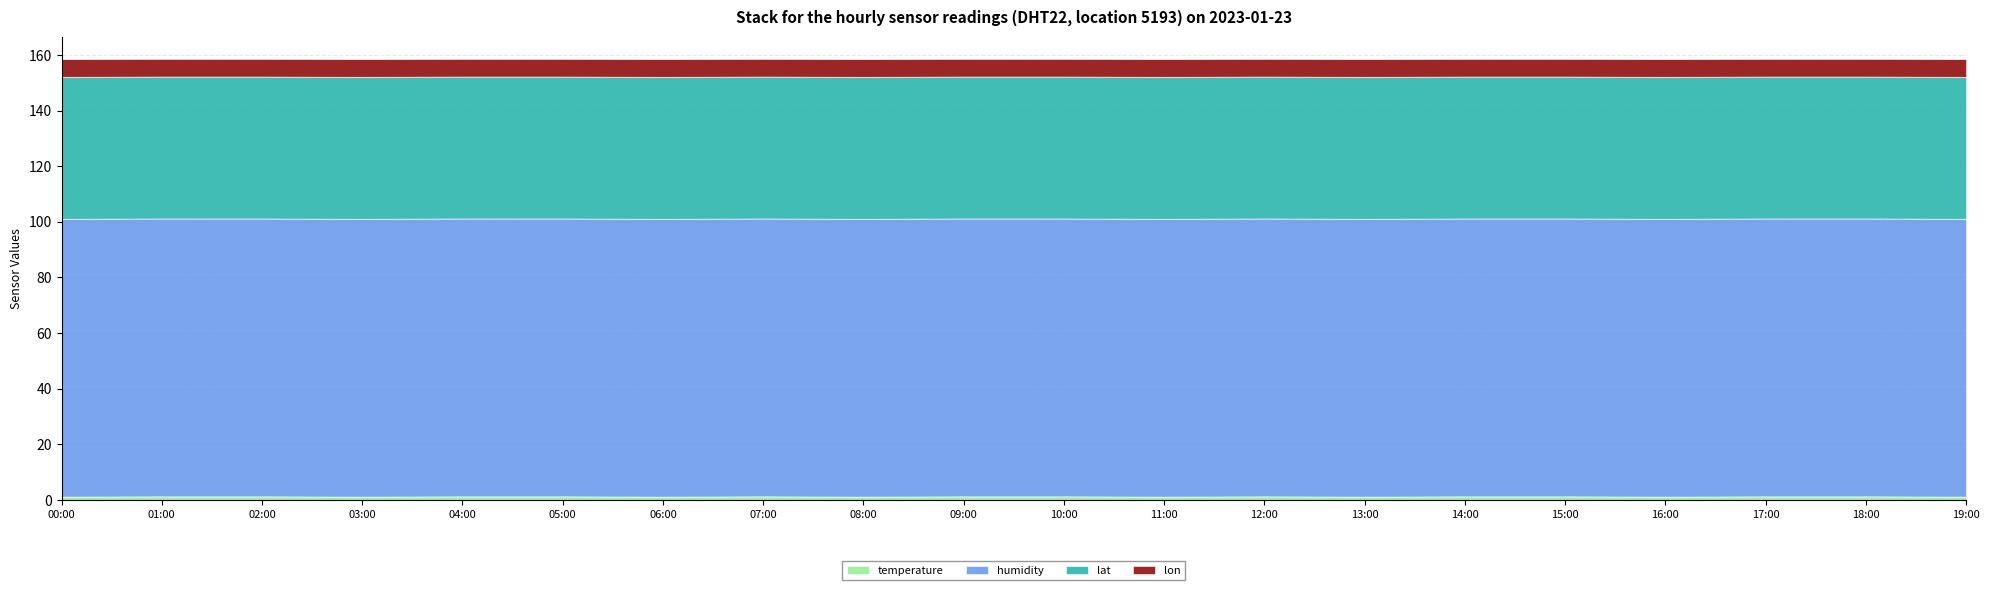

List the labels in order of lat value, smallest first.

00:00, 01:00, 02:00, 03:00, 04:00, 05:00, 06:00, 07:00, 08:00, 09:00, 10:00, 11:00, 12:00, 13:00, 14:00, 15:00, 16:00, 17:00, 18:00, 19:00